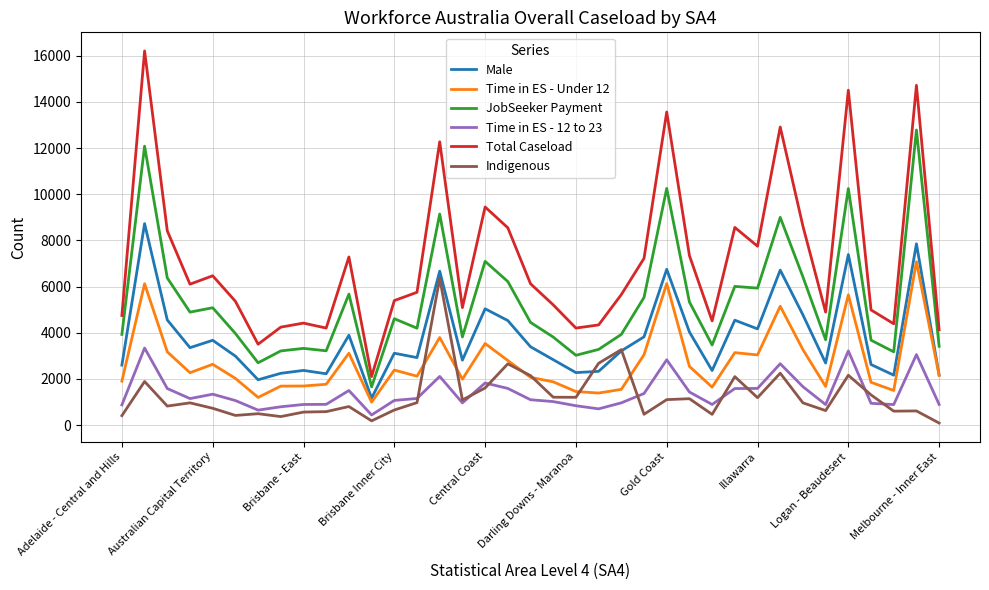

What is the smallest value displayed?

90